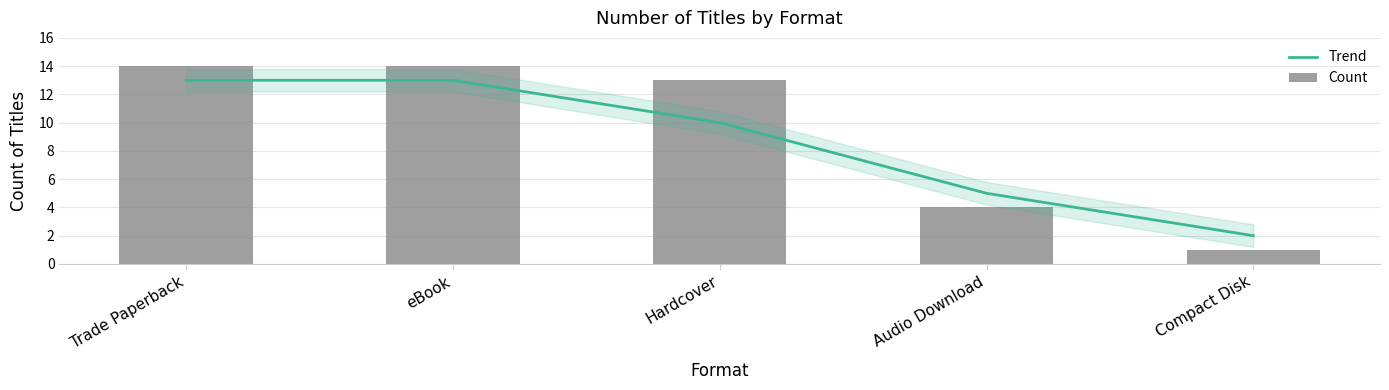

Between Audio Download and Hardcover, which is larger?

Hardcover